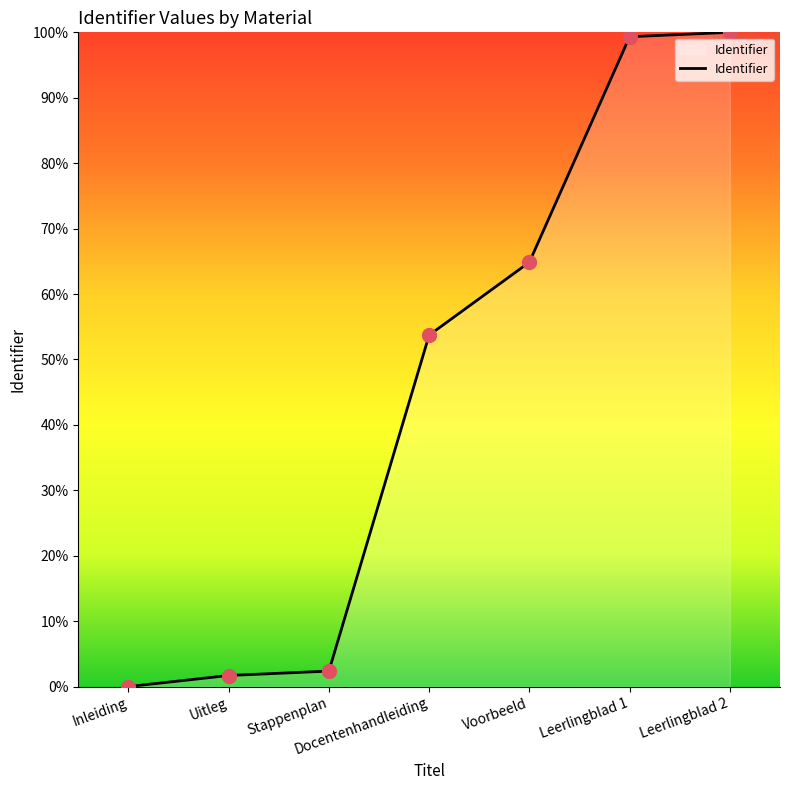

What is the ratio of the value at Uitleg to the value at Stappenplan?

0.7